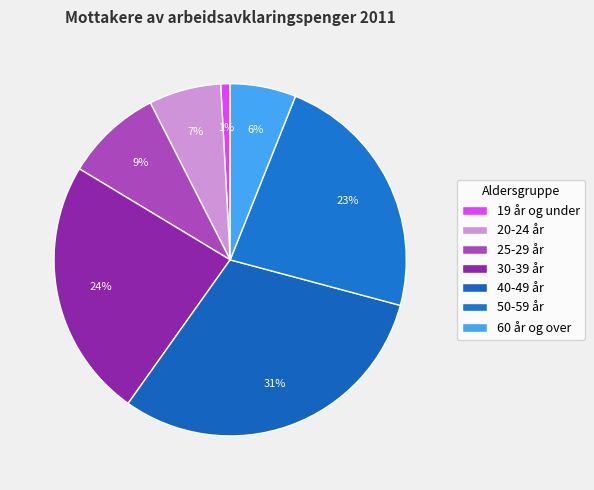

Combined, what portion of the pie is 30-39 år and 40-49 år?

54.5%